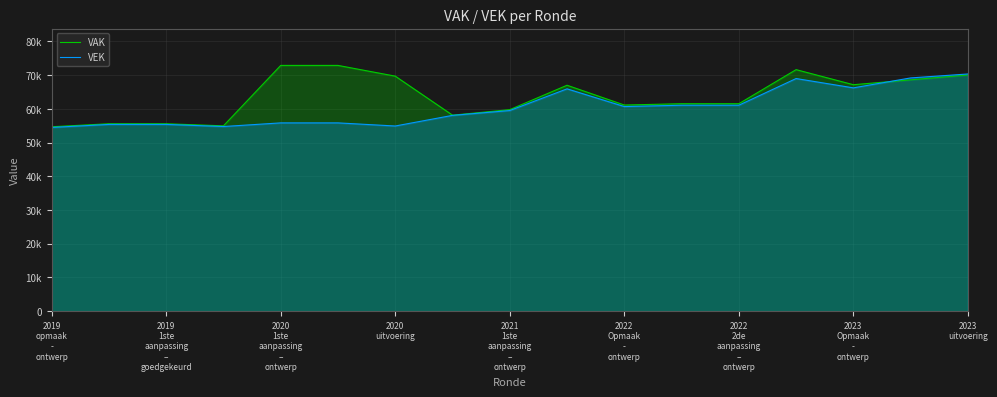

Does the chart display data point markers on the line(s)?

No